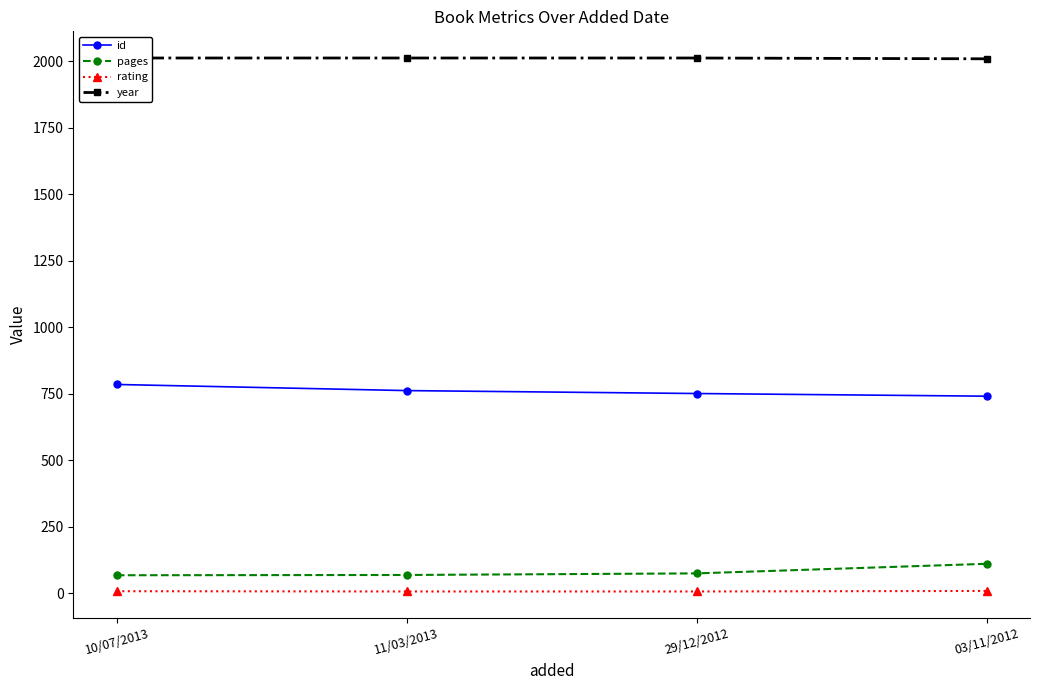

What is the highest value of the pages series?

111